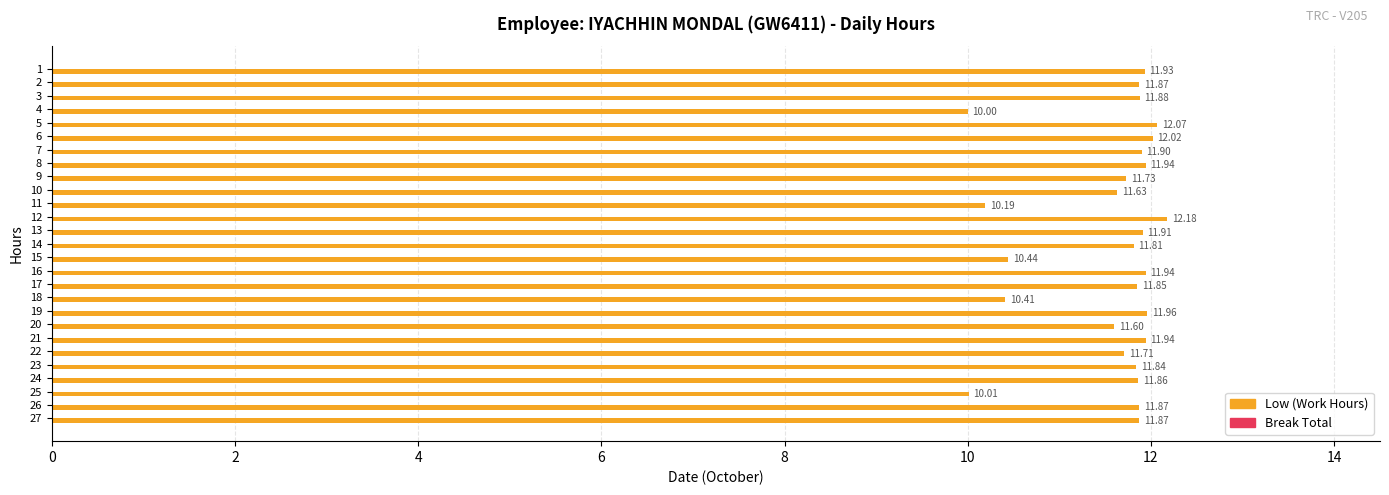

What is the ratio of the value at 23 to the value at 13?

1.0